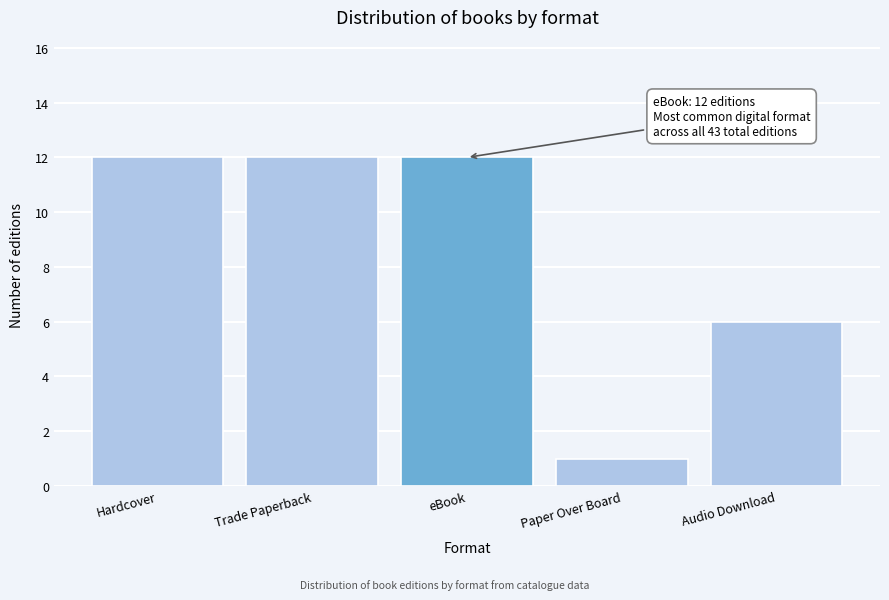

Reading left to right, transcribe all the data shown in this chart.

12	12	12	1	6